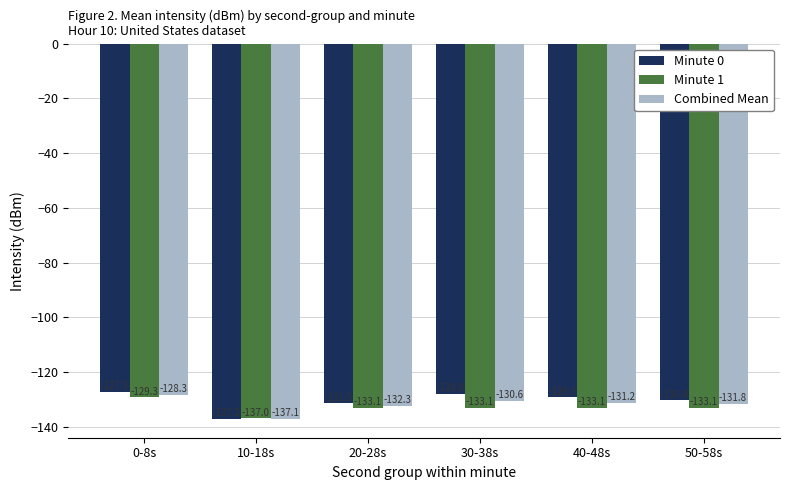

What is the maximum value shown in the chart?

-127.3